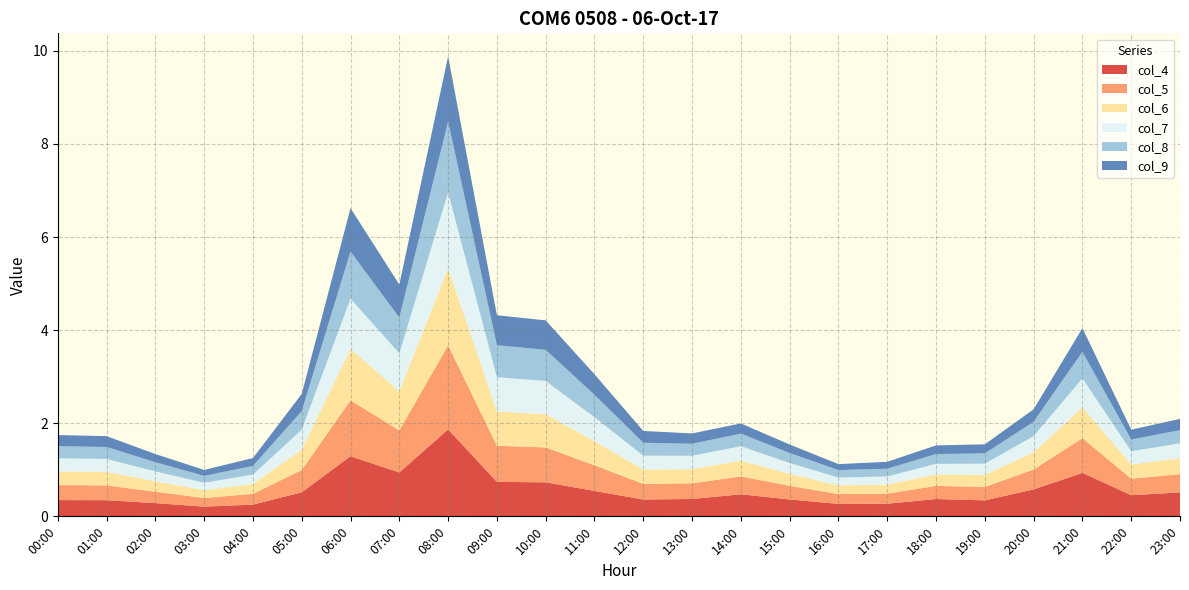

Reading left to right, list all the values displayed in this chart.

col_4: 00:00=0.3	01:00=0.3	02:00=0.3	03:00=0.2	04:00=0.3	05:00=0.5	06:00=1.3	07:00=0.9	08:00=1.9	09:00=0.7	10:00=0.7	11:00=0.5	12:00=0.4	13:00=0.4	14:00=0.5	15:00=0.4	16:00=0.3	17:00=0.3	18:00=0.4	19:00=0.3	20:00=0.6	21:00=0.9	22:00=0.5	23:00=0.5
col_5: 00:00=0.3	01:00=0.3	02:00=0.2	03:00=0.2	04:00=0.2	05:00=0.5	06:00=1.2	07:00=0.9	08:00=1.8	09:00=0.8	10:00=0.7	11:00=0.6	12:00=0.3	13:00=0.3	14:00=0.4	15:00=0.3	16:00=0.2	17:00=0.2	18:00=0.3	19:00=0.3	20:00=0.4	21:00=0.7	22:00=0.4	23:00=0.4
col_6: 00:00=0.3	01:00=0.3	02:00=0.2	03:00=0.2	04:00=0.2	05:00=0.4	06:00=1.1	07:00=0.8	08:00=1.7	09:00=0.7	10:00=0.7	11:00=0.5	12:00=0.3	13:00=0.3	14:00=0.3	15:00=0.3	16:00=0.2	17:00=0.2	18:00=0.2	19:00=0.3	20:00=0.4	21:00=0.7	22:00=0.3	23:00=0.3
col_7: 00:00=0.3	01:00=0.3	02:00=0.2	03:00=0.2	04:00=0.2	05:00=0.4	06:00=1.1	07:00=0.8	08:00=1.6	09:00=0.7	10:00=0.7	11:00=0.5	12:00=0.3	13:00=0.3	14:00=0.3	15:00=0.2	16:00=0.2	17:00=0.2	18:00=0.2	19:00=0.2	20:00=0.3	21:00=0.6	22:00=0.3	23:00=0.3
col_8: 00:00=0.3	01:00=0.3	02:00=0.2	03:00=0.1	04:00=0.2	05:00=0.4	06:00=1.0	07:00=0.8	08:00=1.5	09:00=0.7	10:00=0.7	11:00=0.5	12:00=0.3	13:00=0.3	14:00=0.3	15:00=0.2	16:00=0.2	17:00=0.2	18:00=0.2	19:00=0.2	20:00=0.3	21:00=0.6	22:00=0.3	23:00=0.3
col_9: 00:00=0.2	01:00=0.2	02:00=0.2	03:00=0.1	04:00=0.2	05:00=0.4	06:00=0.9	07:00=0.7	08:00=1.4	09:00=0.6	10:00=0.6	11:00=0.4	12:00=0.3	13:00=0.2	14:00=0.2	15:00=0.2	16:00=0.1	17:00=0.1	18:00=0.2	19:00=0.2	20:00=0.3	21:00=0.5	22:00=0.2	23:00=0.2